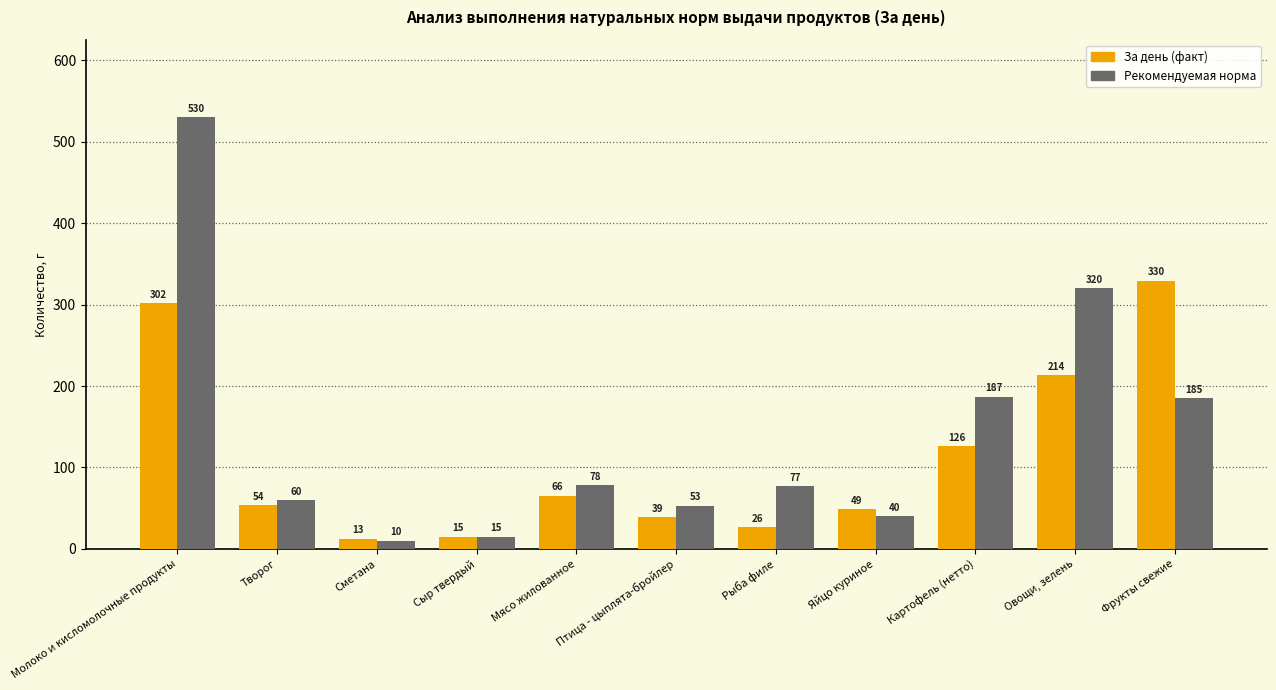

Rank the series at Сметана from lowest to highest value.

Рекомендуемая норма, За день (факт)